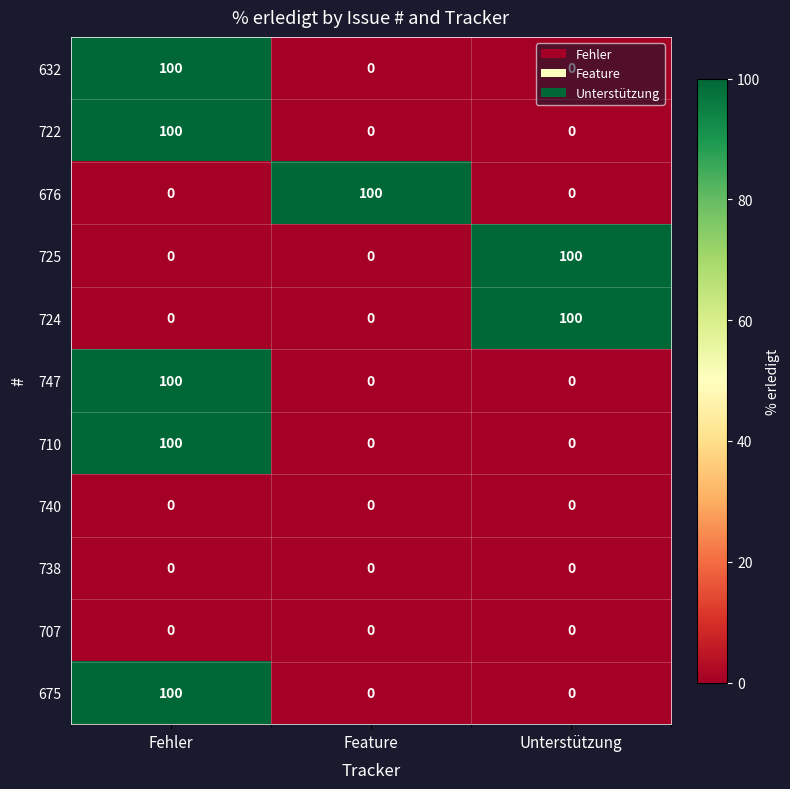

The value of 632 at Unterstützung is 0. True or false?

True